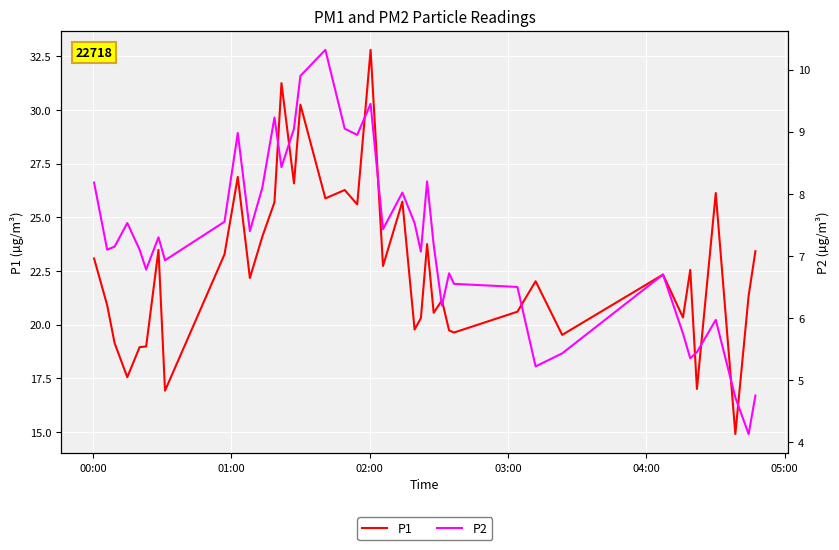

What is the highest value of the P1 series?

32.8